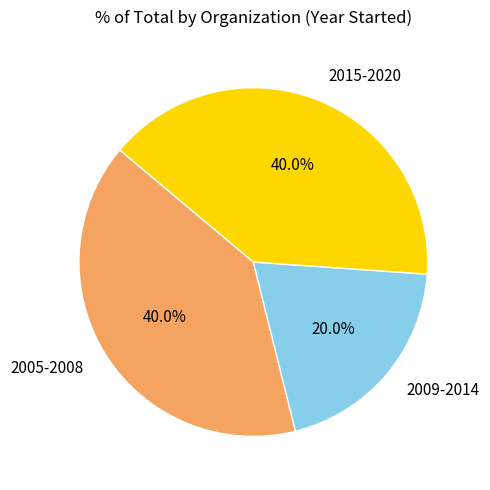

Approximately how many times larger is the value at 2015-2020 compared to 2009-2014?

2.0